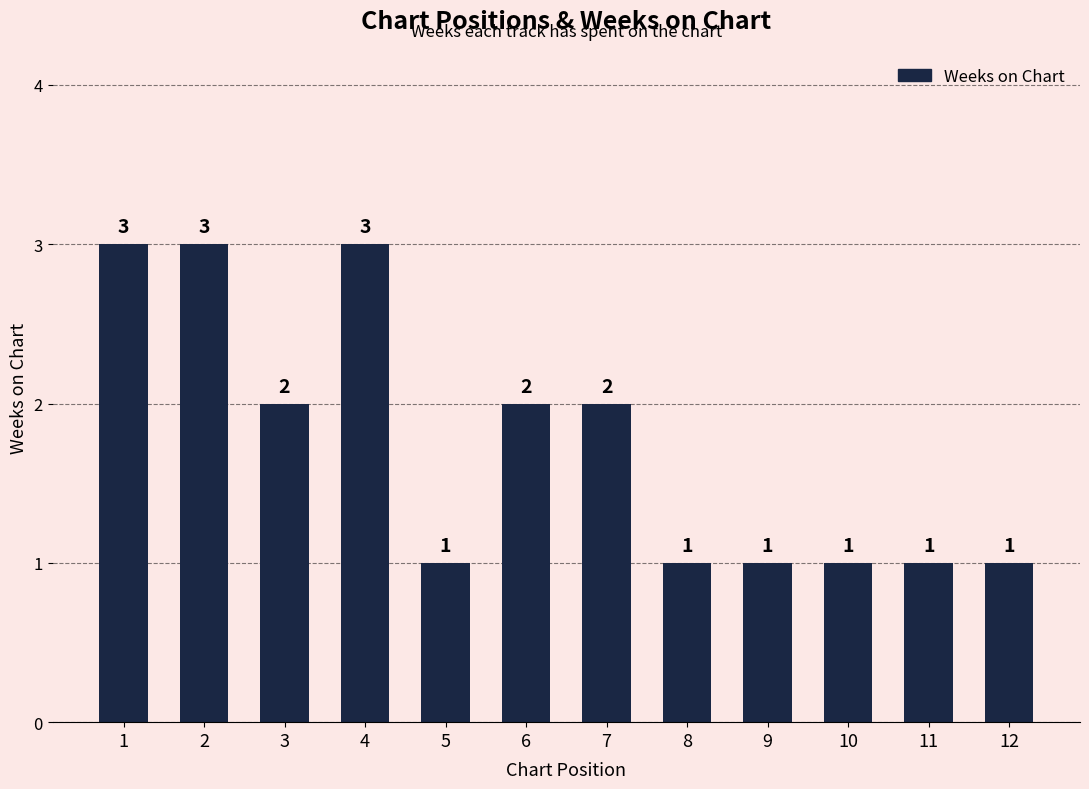

What is the difference between the values at 7 and 8?

1